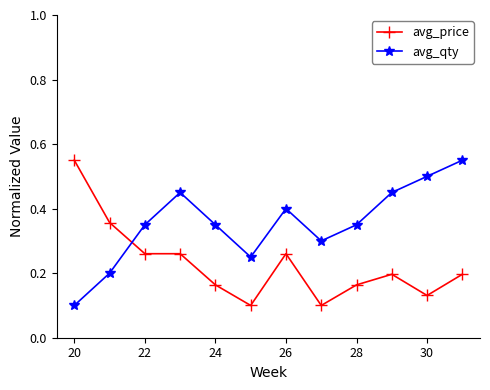

At how many categories does at least one series exceed 0?

12